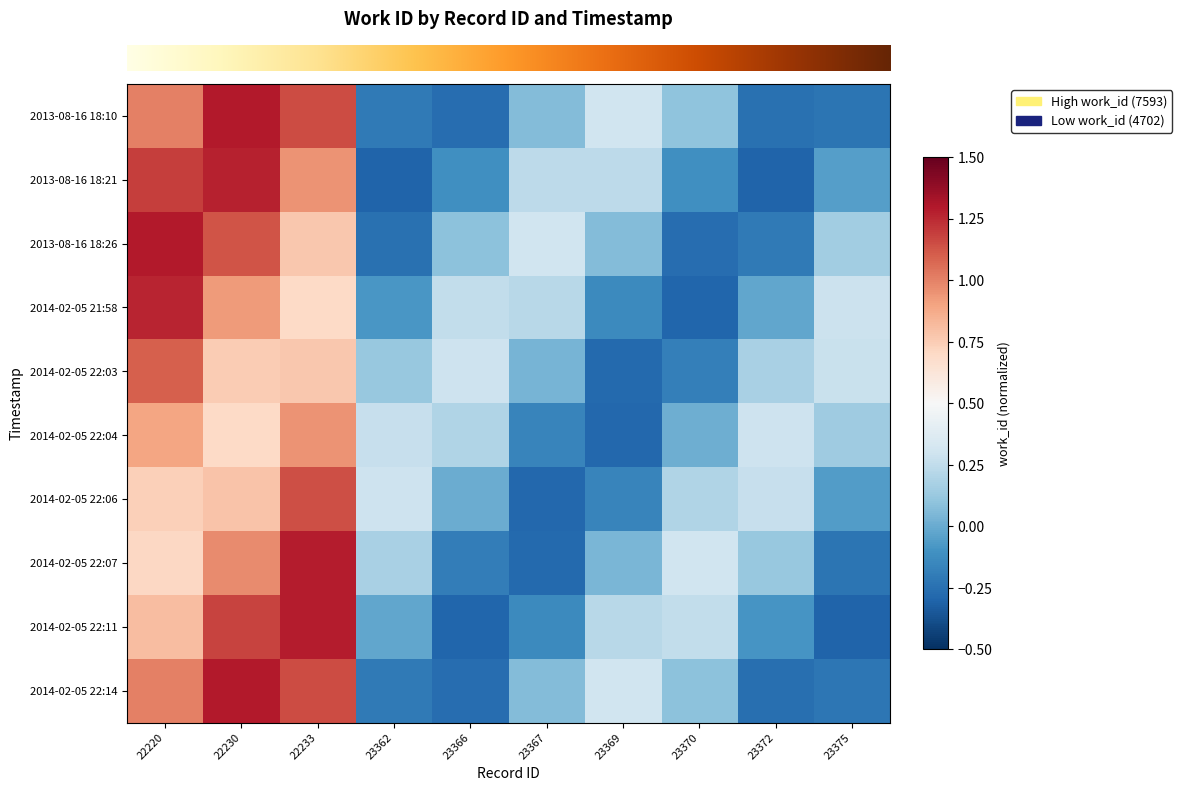

What is the total value across all series at 23362?

-0.2